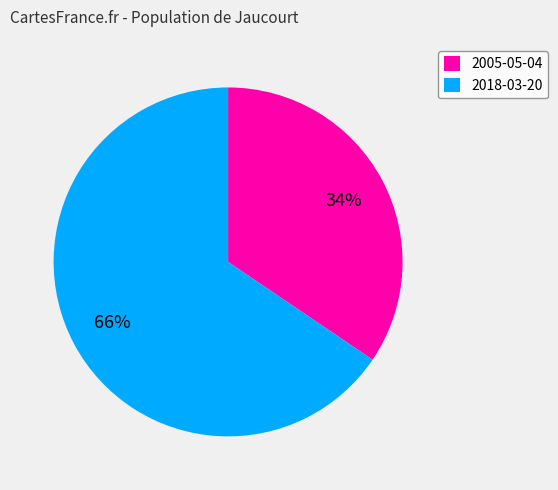

To the nearest percent, what is the average slice percentage?

50%